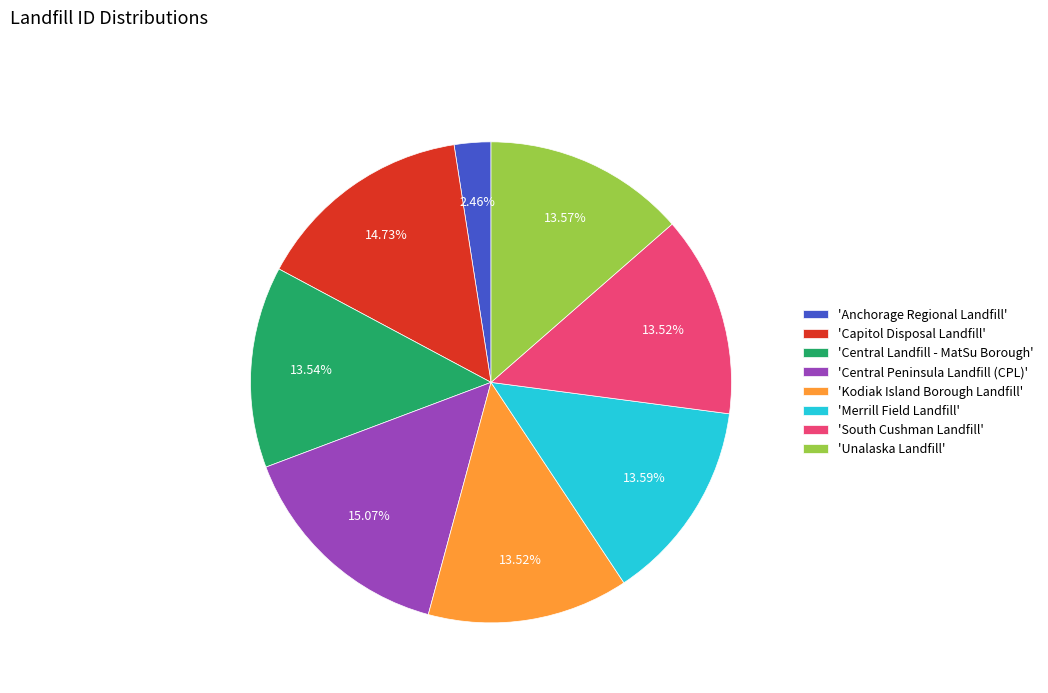

Approximately how many times larger is the value at 'Unalaska Landfill' compared to 'South Cushman Landfill'?

1.0